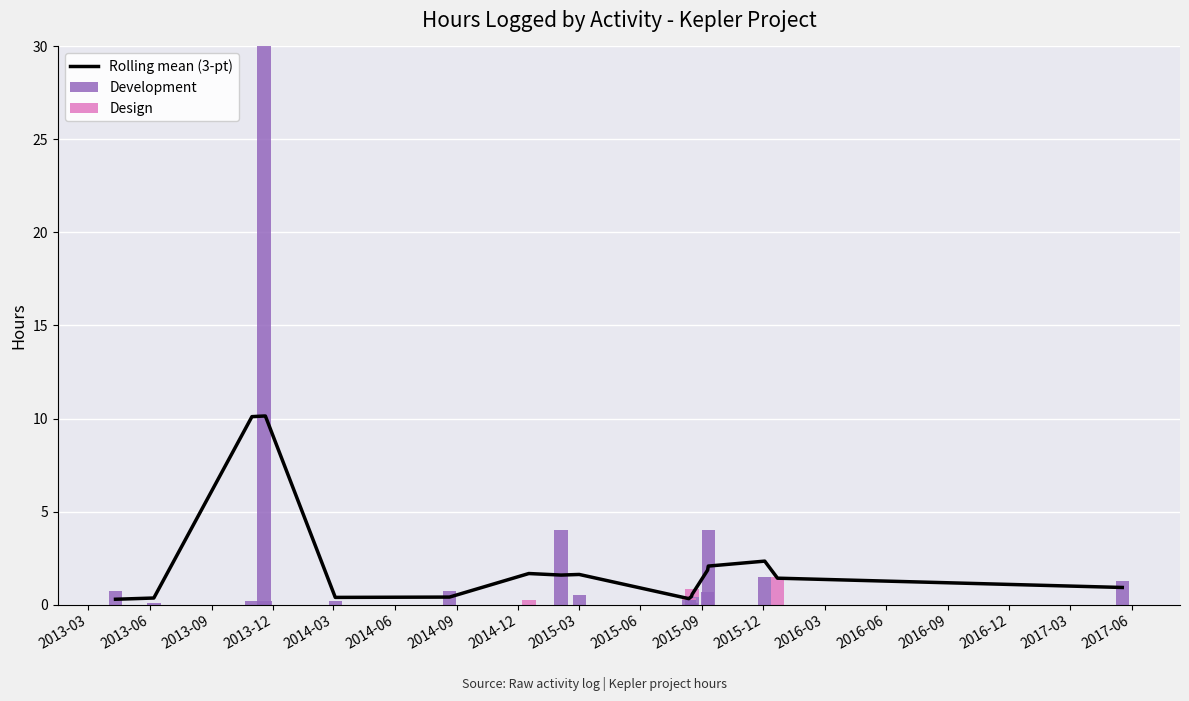

What is the difference between the maximum and minimum values in the Design series?

1.5